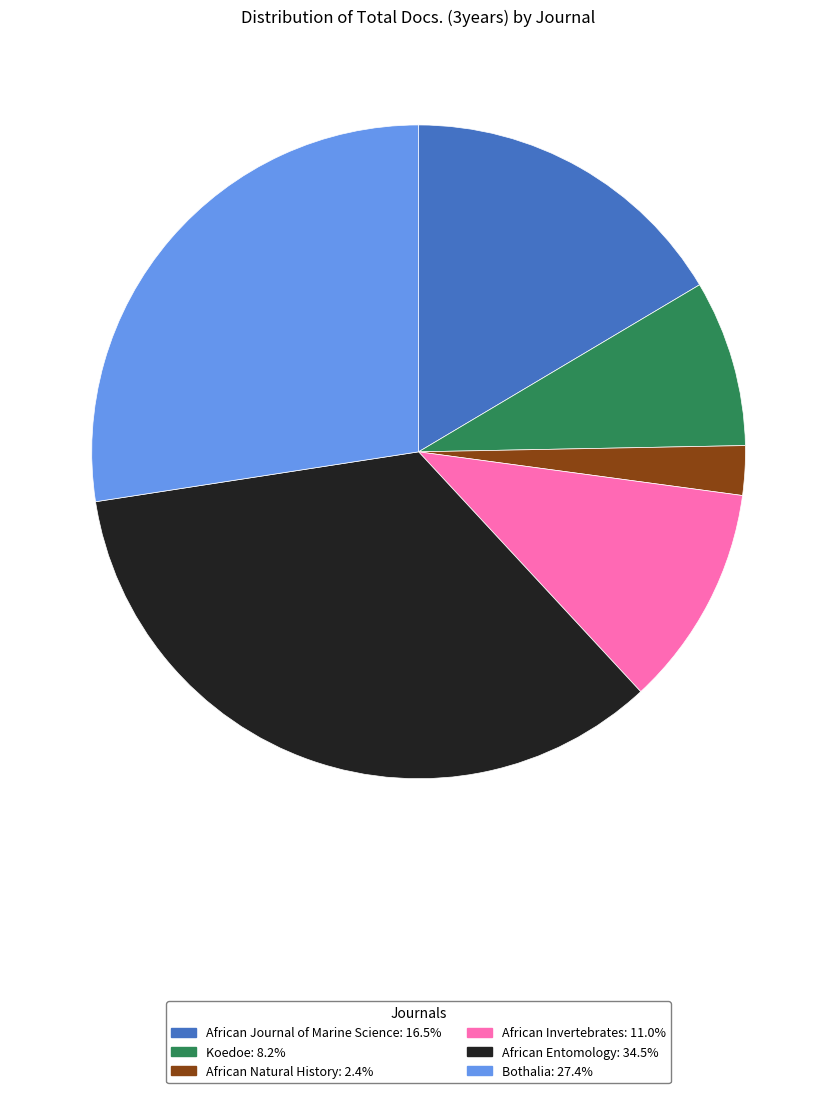

How many slices are in this pie chart?

6